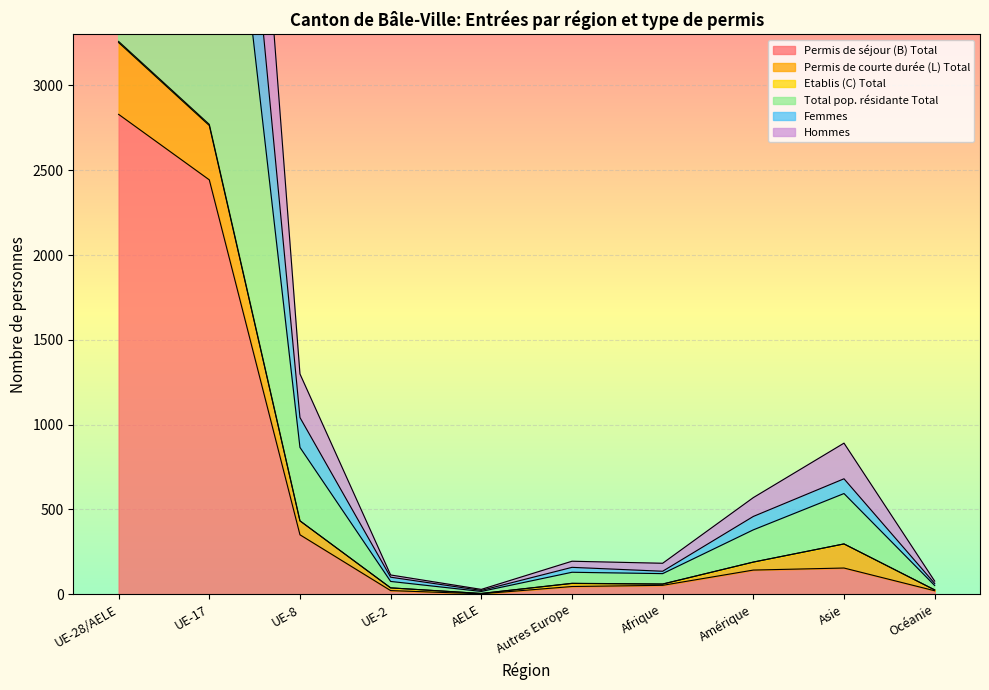

What is the sum of the Femmes values at UE-28/AELE and Asie?

8526